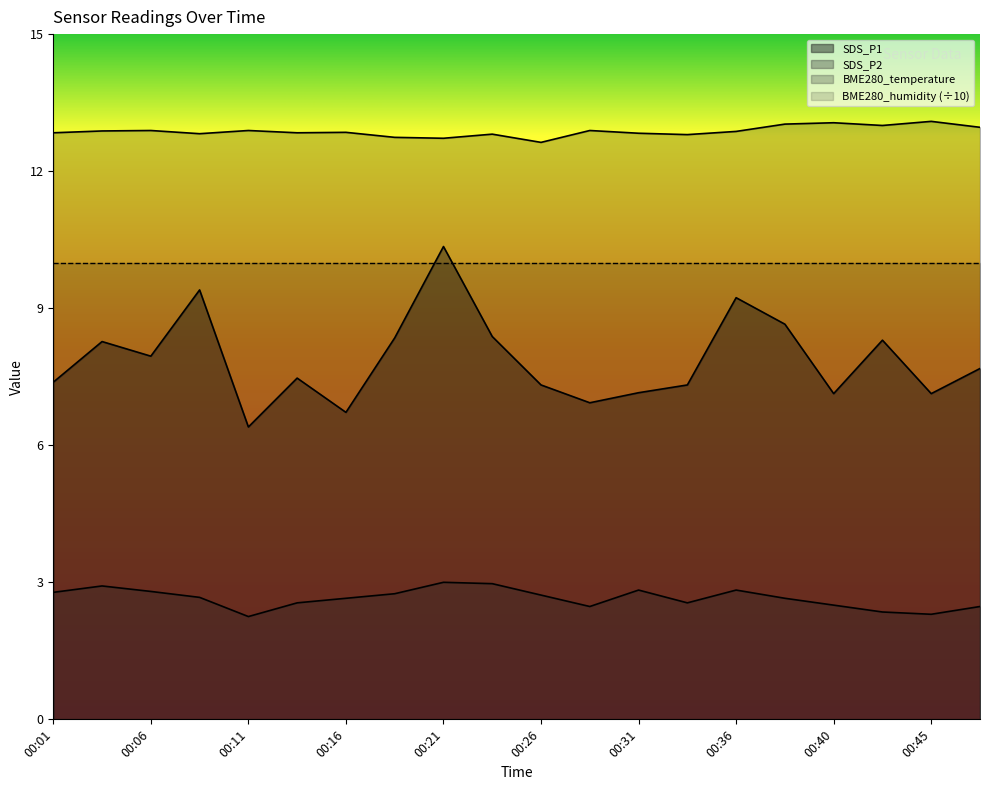

In SDS_P1, how many points are higher than both neighbors (excluding endpoints)?

6